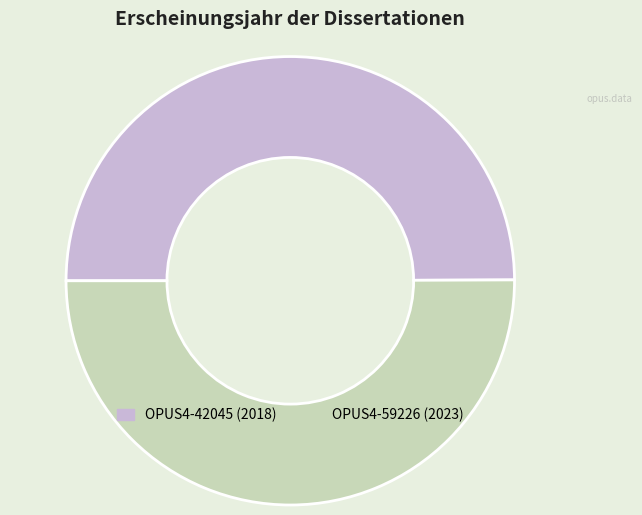

Is it true that OPUS4-42045 is 50% of the pie?

True